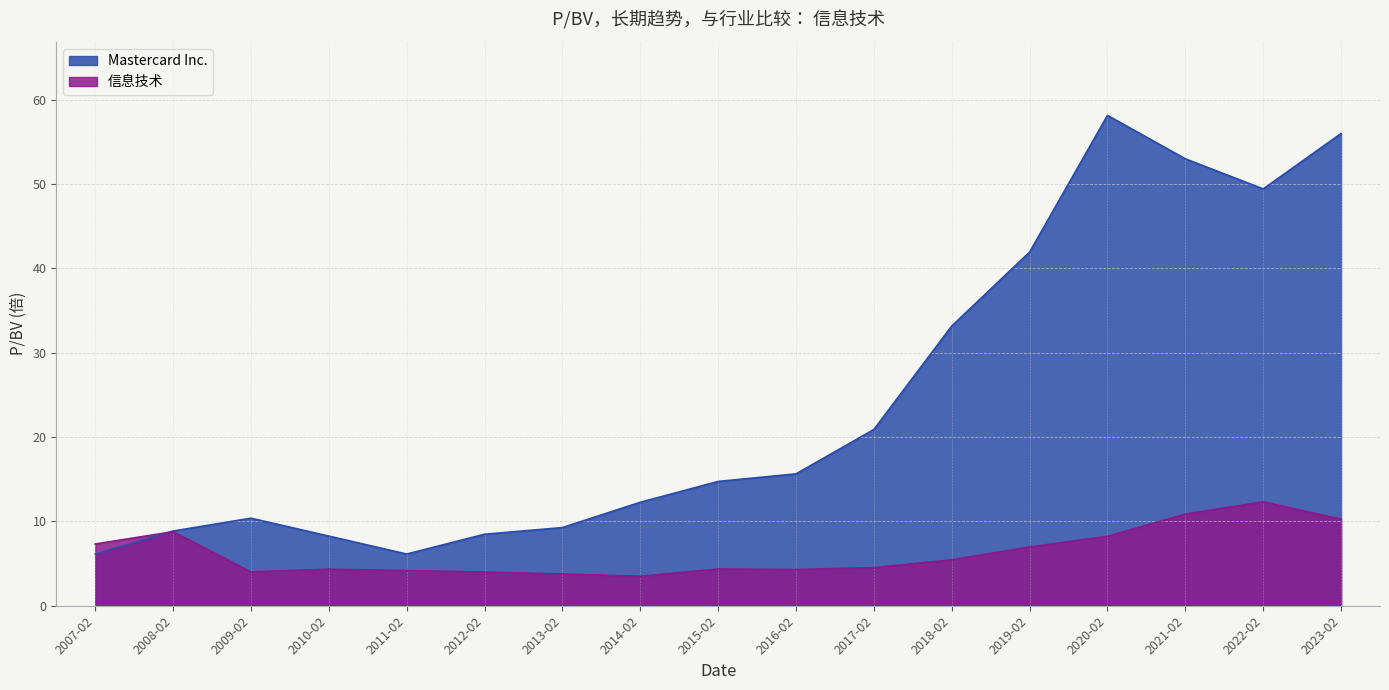

Between 2007-02 and 2021-02, which series saw the biggest shift?

Mastercard Inc.